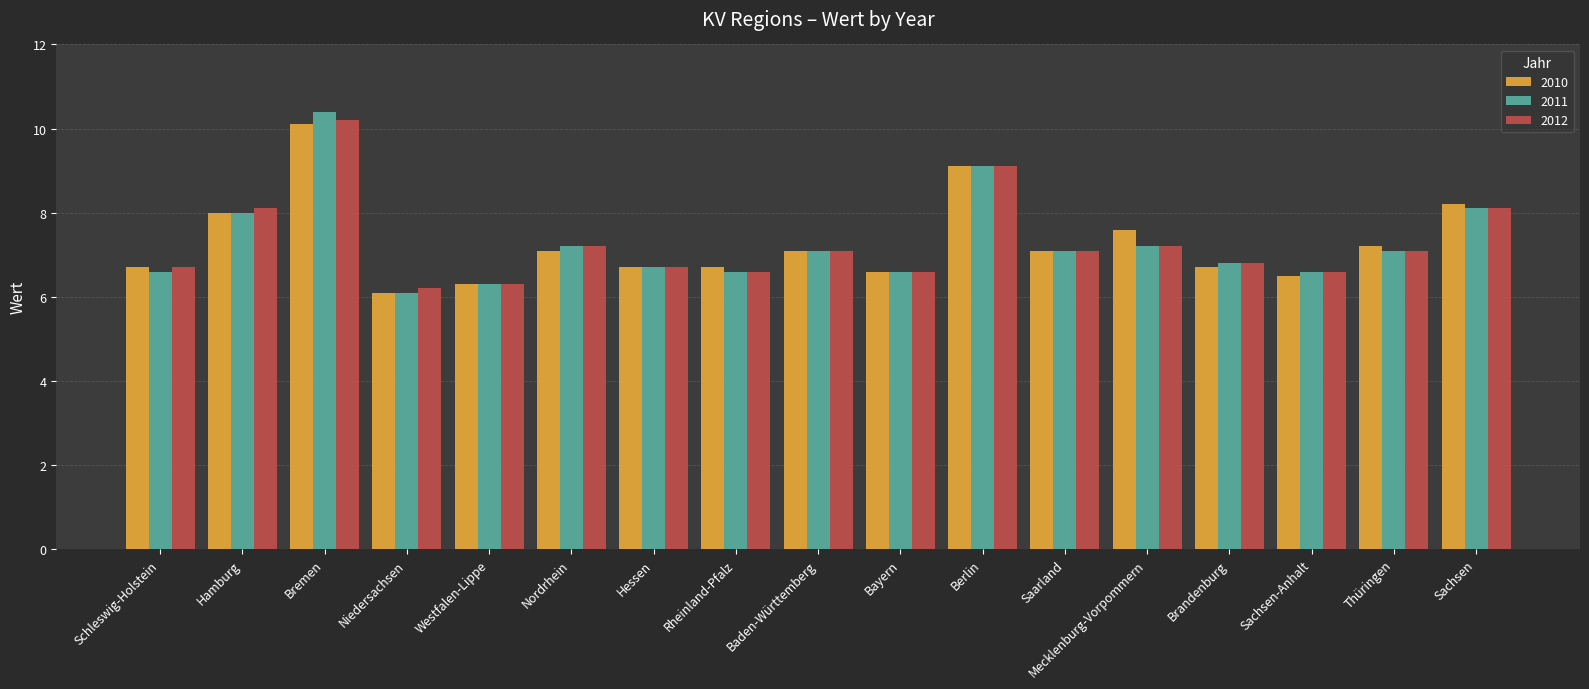

Which series changed the most between Hamburg and Bayern?

2012